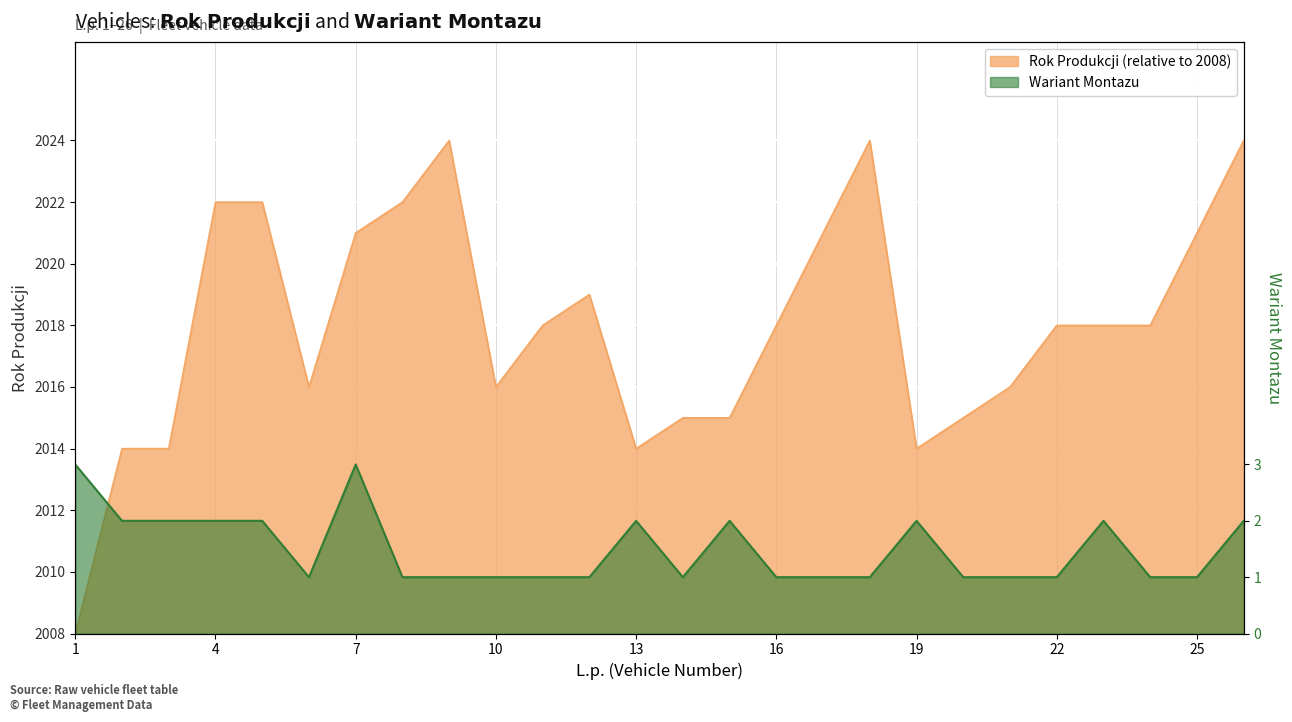

List the labels in order of Wariant Montazu value, smallest first.

6, 8, 9, 10, 11, 12, 14, 16, 17, 18, 20, 21, 22, 24, 25, 2, 3, 4, 5, 13, 15, 19, 23, 26, 1, 7